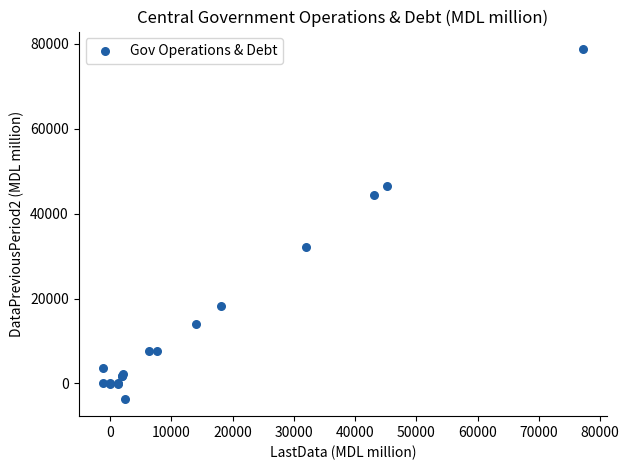

What Y value in the scatter plot is closest to 37593?

32196.1